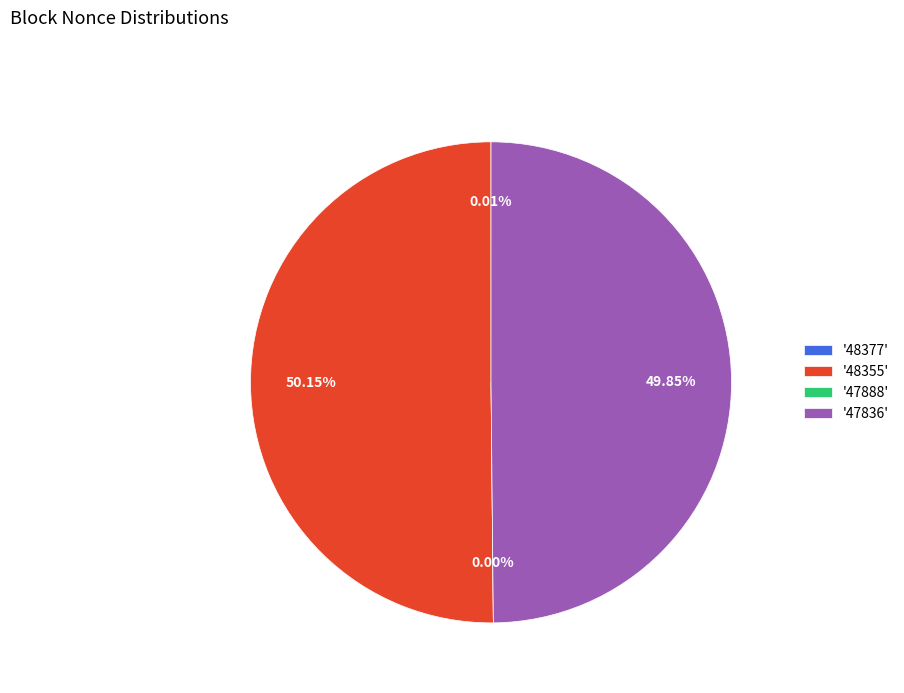

To the nearest percent, what percentage of the pie is 48355?

50%